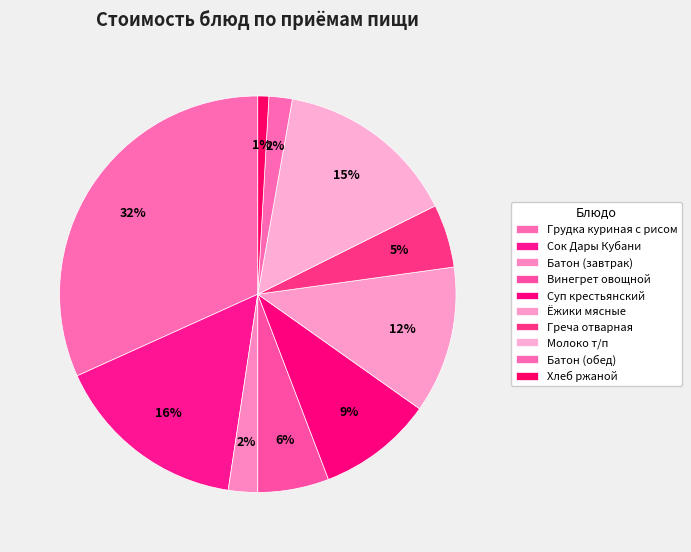

Does Греча отварная account for over 50% of the chart?

No